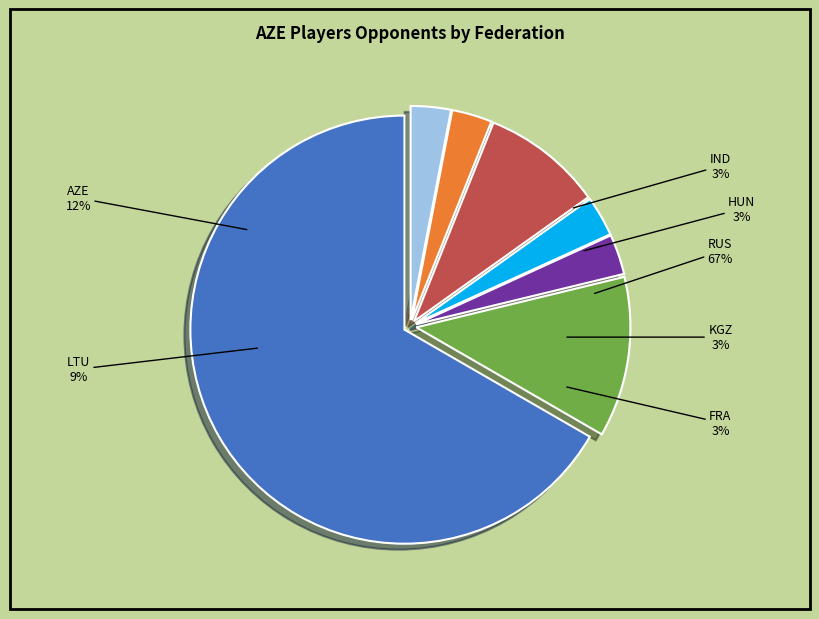

What is the ratio of the value at HUN to the value at FRA?

1.0